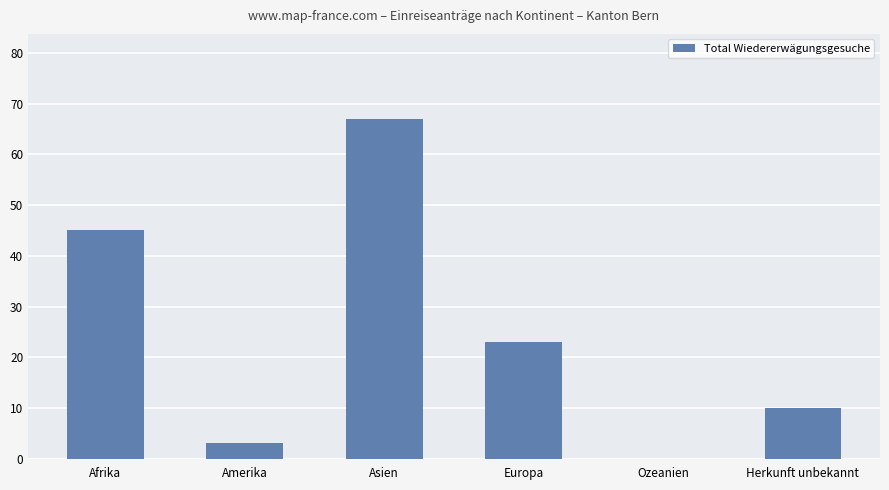

What is the sum of the values at Ozeanien and Europa?

23